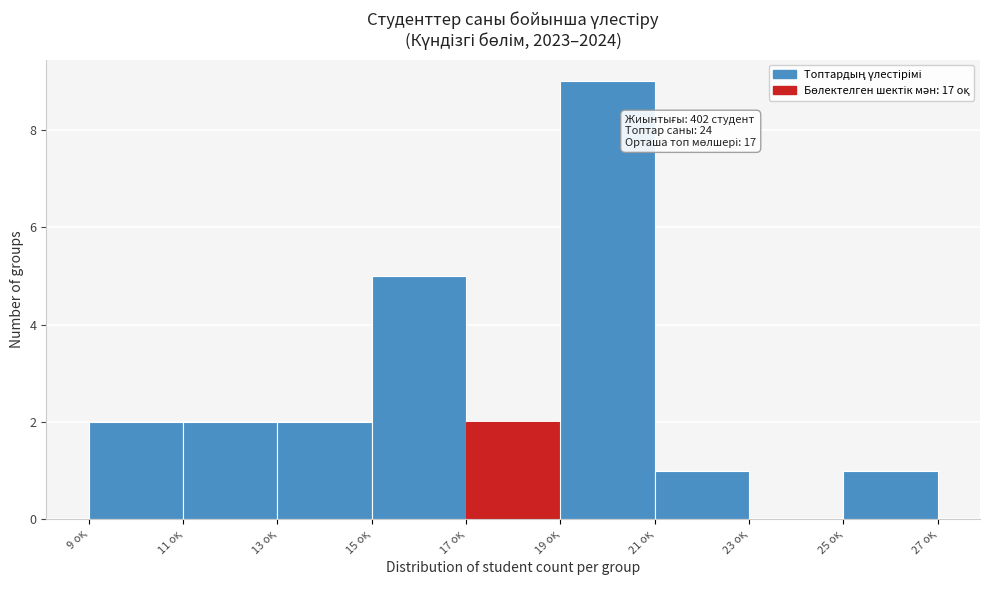

Which range on the x-axis has the tallest bar?

19 to 21